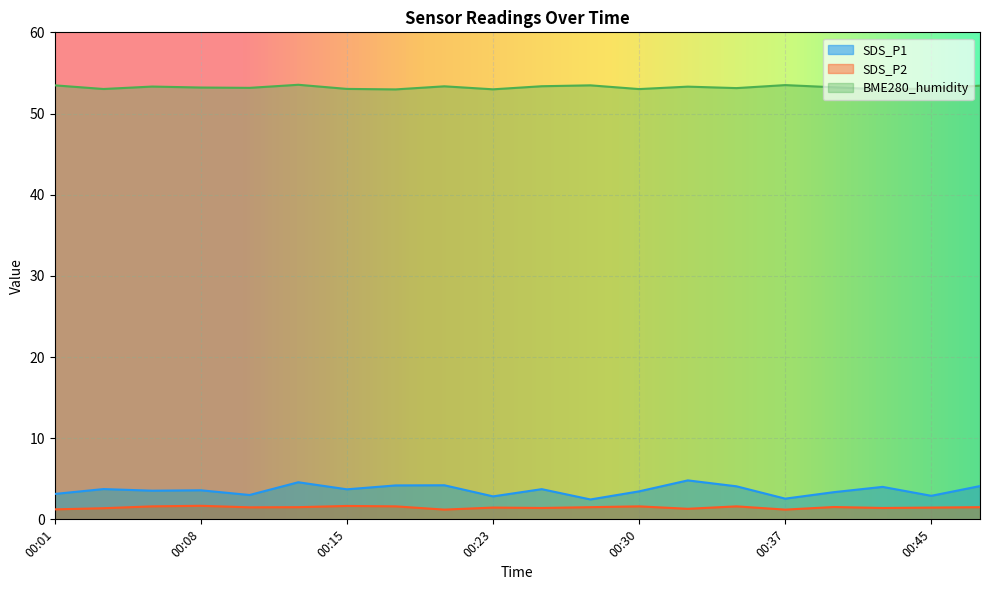

True or false: BME280_humidity and SDS_P2 cross at least once.

False